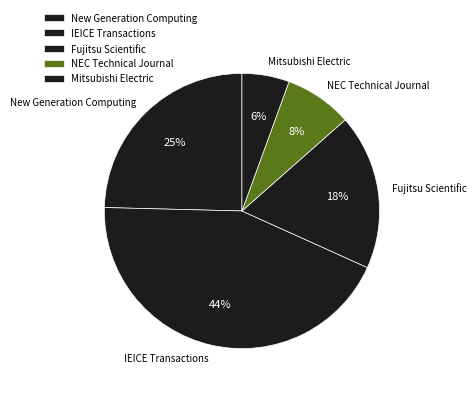

Does any single category account for the majority?

No